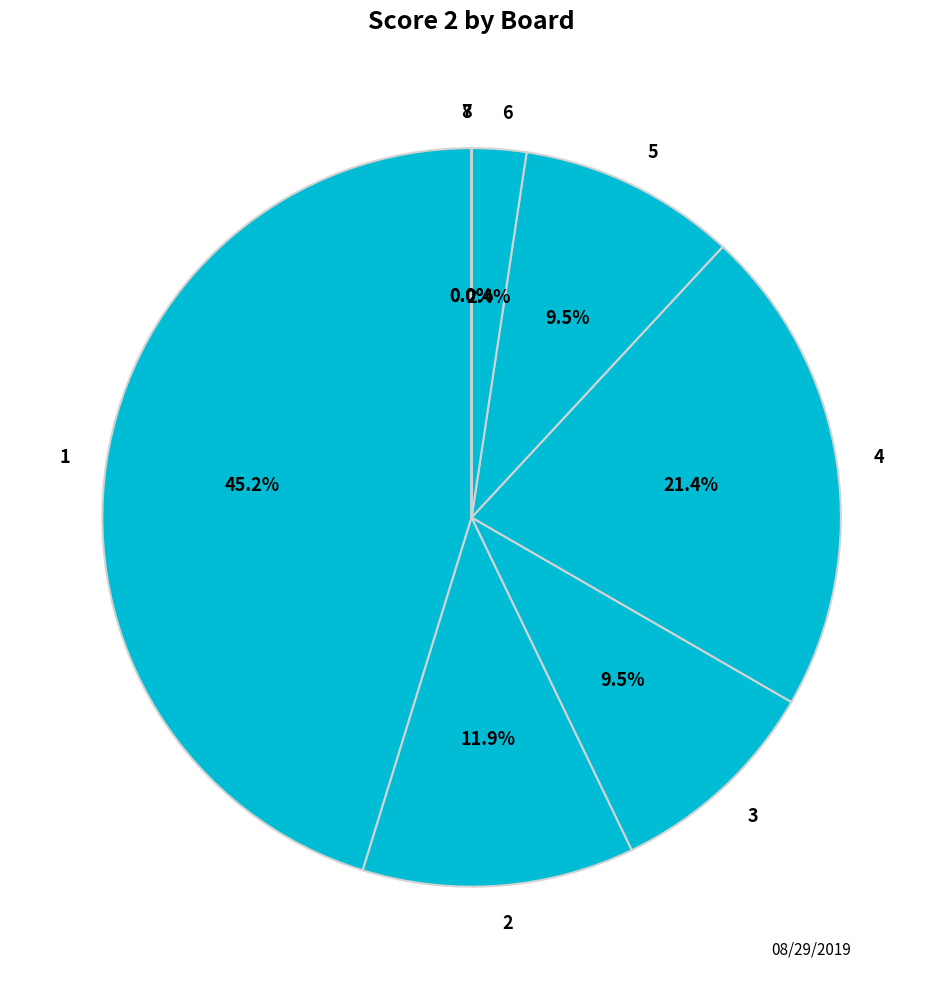

Is there any slice that represents more than half of the pie?

No